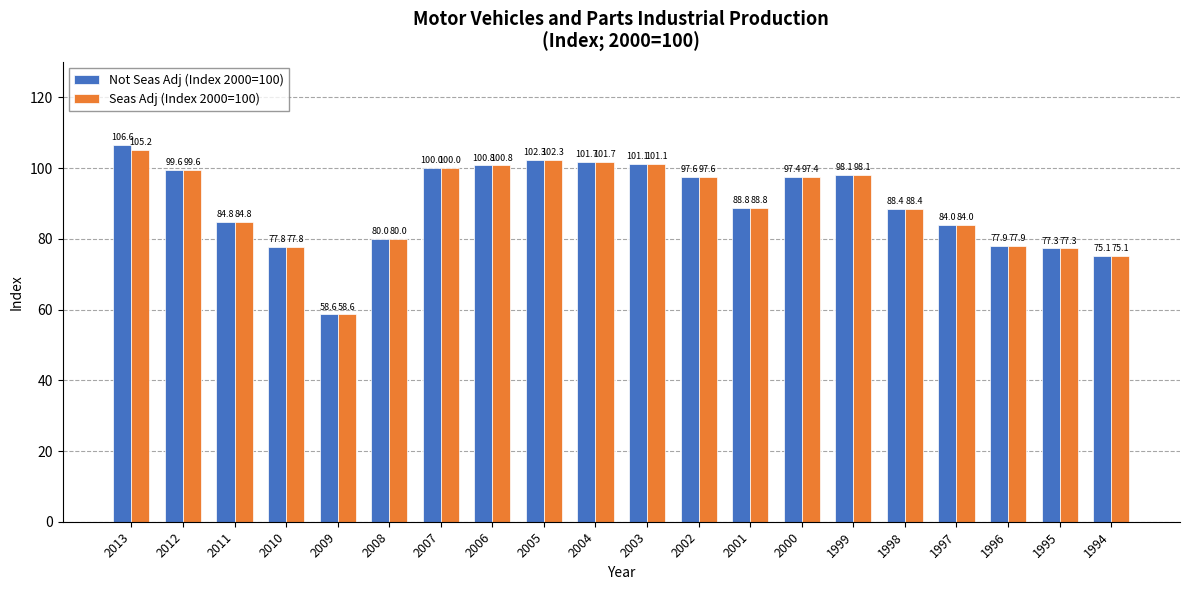

Which category has the lowest value in the Not Seas Adj (Index 2000=100) series?

2009